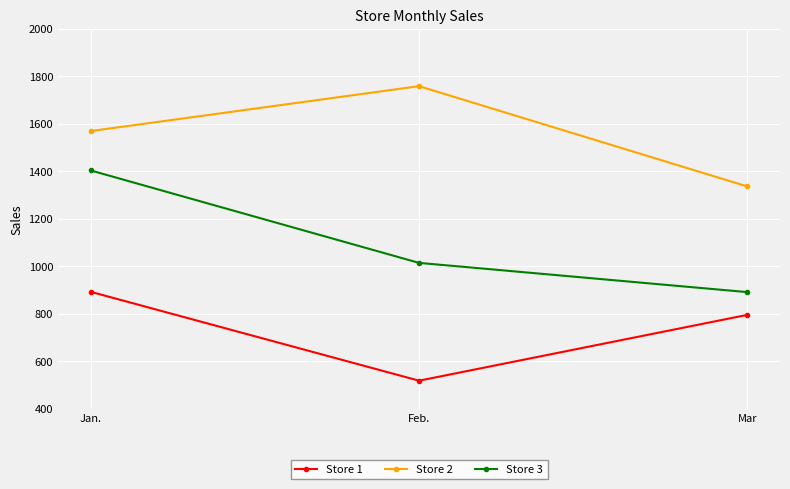

Is it true that Store 3 equals 2186 at Jan.?

False